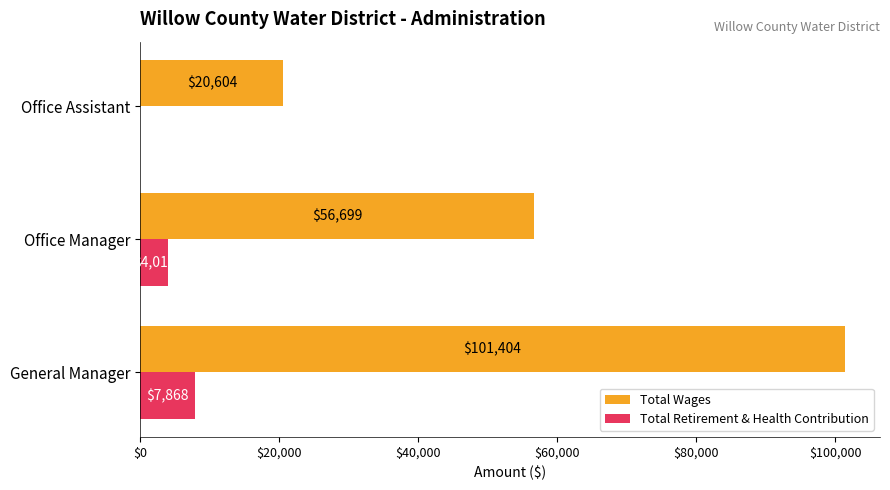

Is it true that Total Wages equals 159887 at General Manager?

False